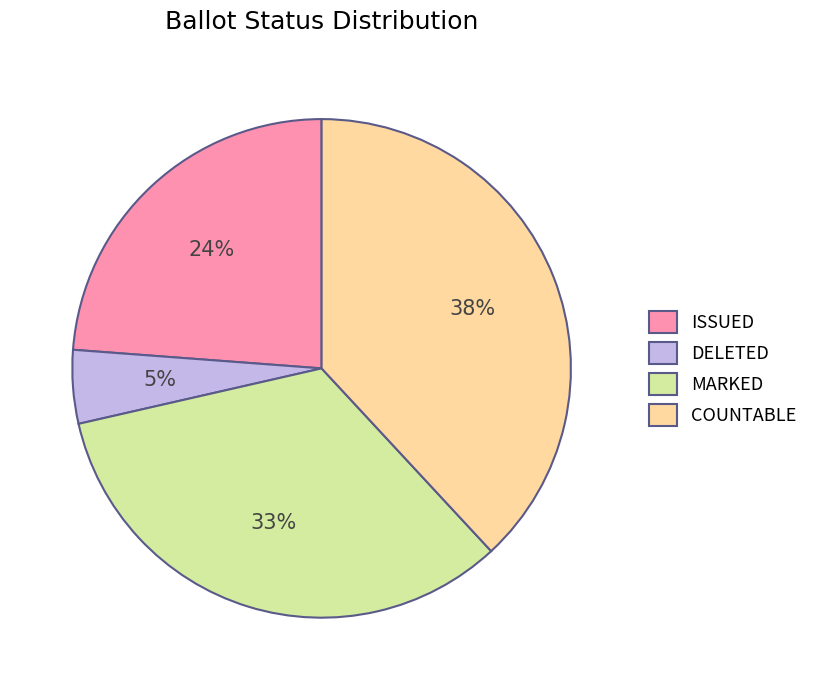

Does DELETED represent more than half of the total?

No